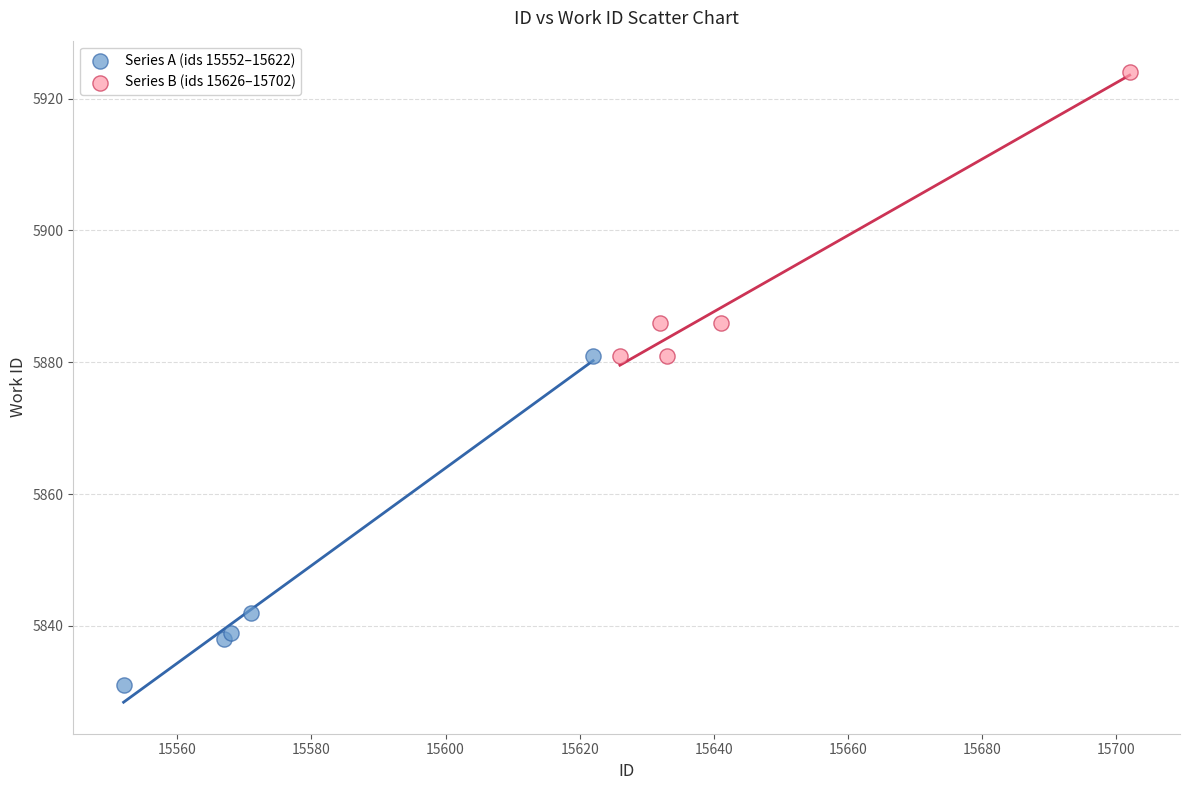

Which series contains the lowest Y value?

Series A (ids 15552–15622)